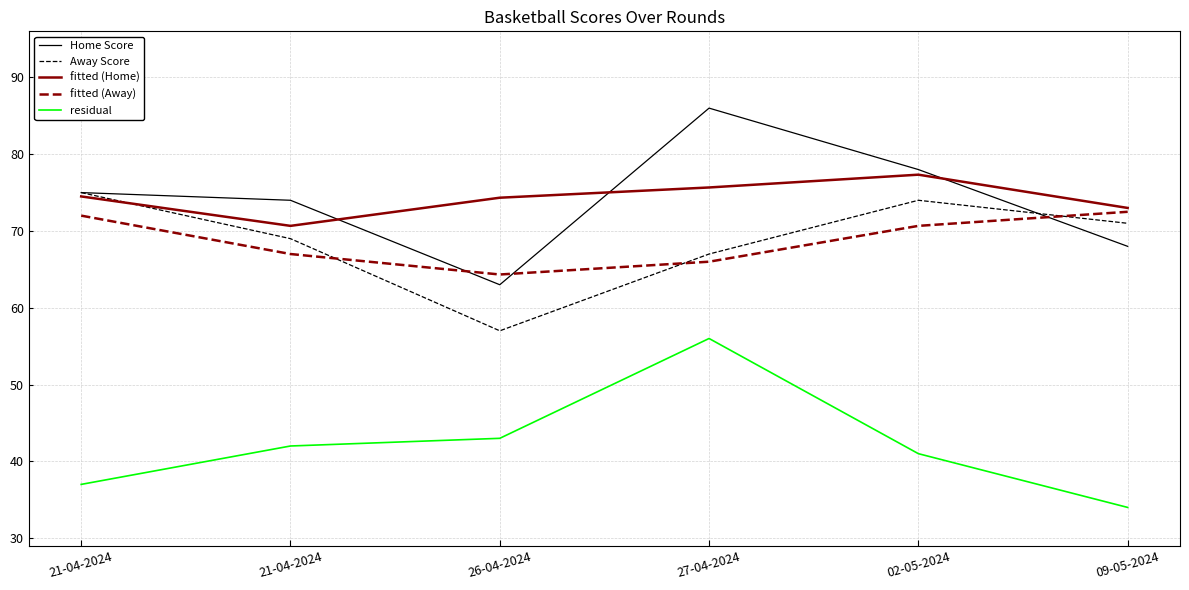

Reading left to right, extract all data points from this chart.

Home Score: 75.0	74.0	63.0	86.0	78.0	68.0
Away Score: 75.0	69.0	57.0	67.0	74.0	71.0
fitted (Home): 74.5	70.7	74.3	75.7	77.3	73.0
fitted (Away): 72.0	67.0	64.3	66.0	70.7	72.5
residual: 37.0	42.0	43.0	56.0	41.0	34.0